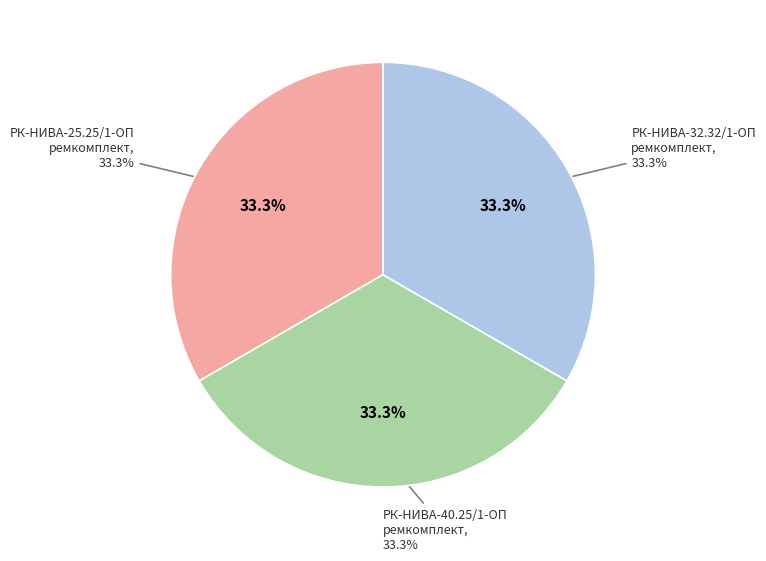

Between РК-НИВА-32.32/1-ОП ремкомплект and РК-НИВА-25.25/1-ОП ремкомплект, which is larger?

РК-НИВА-25.25/1-ОП ремкомплект